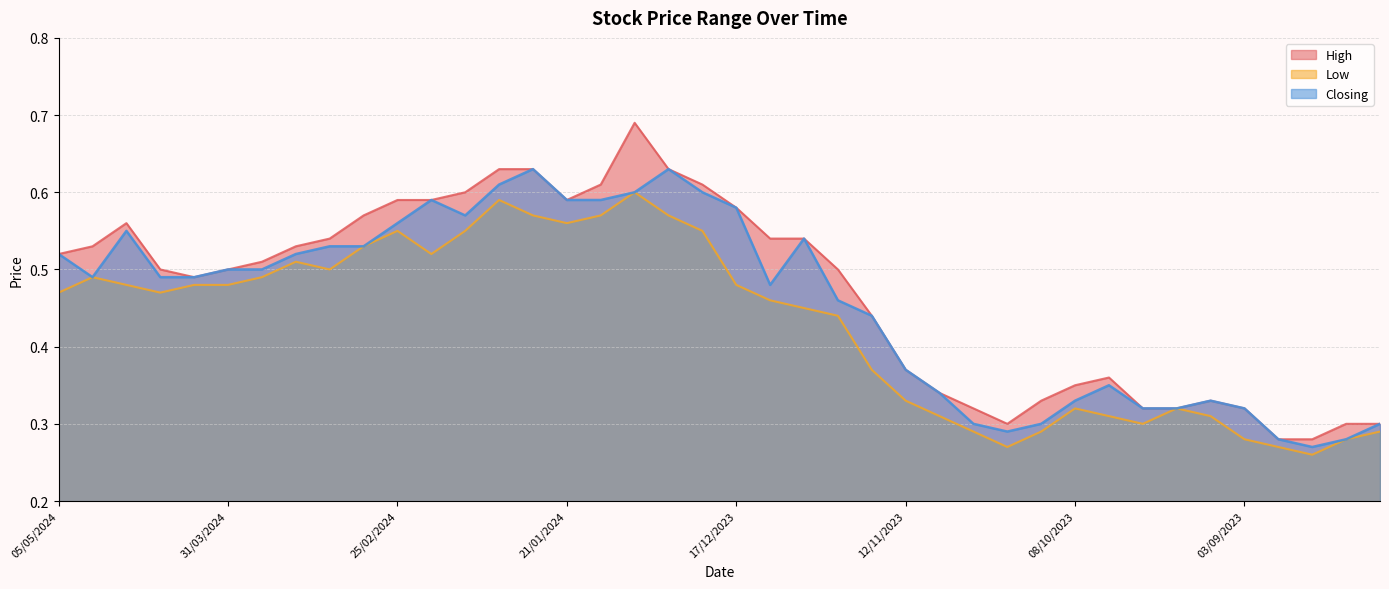

Reading left to right, what are all the values shown in this chart?

High: 05/05/2024=0.5	28/04/2024=0.5	21/04/2024=0.6	14/04/2024=0.5	07/04/2024=0.5	31/03/2024=0.5	24/03/2024=0.5	17/03/2024=0.5	10/03/2024=0.5	03/03/2024=0.6	25/02/2024=0.6	18/02/2024=0.6	11/02/2024=0.6	04/02/2024=0.6	28/01/2024=0.6	21/01/2024=0.6	14/01/2024=0.6	07/01/2024=0.7	31/12/2023=0.6	24/12/2023=0.6	17/12/2023=0.6	10/12/2023=0.5	03/12/2023=0.5	26/11/2023=0.5	19/11/2023=0.4	12/11/2023=0.4	05/11/2023=0.3	29/10/2023=0.3	22/10/2023=0.3	15/10/2023=0.3	08/10/2023=0.3	01/10/2023=0.4	24/09/2023=0.3	17/09/2023=0.3	10/09/2023=0.3	03/09/2023=0.3	27/08/2023=0.3	20/08/2023=0.3	13/08/2023=0.3	06/08/2023=0.3
Low: 05/05/2024=0.5	28/04/2024=0.5	21/04/2024=0.5	14/04/2024=0.5	07/04/2024=0.5	31/03/2024=0.5	24/03/2024=0.5	17/03/2024=0.5	10/03/2024=0.5	03/03/2024=0.5	25/02/2024=0.6	18/02/2024=0.5	11/02/2024=0.6	04/02/2024=0.6	28/01/2024=0.6	21/01/2024=0.6	14/01/2024=0.6	07/01/2024=0.6	31/12/2023=0.6	24/12/2023=0.6	17/12/2023=0.5	10/12/2023=0.5	03/12/2023=0.5	26/11/2023=0.4	19/11/2023=0.4	12/11/2023=0.3	05/11/2023=0.3	29/10/2023=0.3	22/10/2023=0.3	15/10/2023=0.3	08/10/2023=0.3	01/10/2023=0.3	24/09/2023=0.3	17/09/2023=0.3	10/09/2023=0.3	03/09/2023=0.3	27/08/2023=0.3	20/08/2023=0.3	13/08/2023=0.3	06/08/2023=0.3
Closing: 05/05/2024=0.5	28/04/2024=0.5	21/04/2024=0.6	14/04/2024=0.5	07/04/2024=0.5	31/03/2024=0.5	24/03/2024=0.5	17/03/2024=0.5	10/03/2024=0.5	03/03/2024=0.5	25/02/2024=0.6	18/02/2024=0.6	11/02/2024=0.6	04/02/2024=0.6	28/01/2024=0.6	21/01/2024=0.6	14/01/2024=0.6	07/01/2024=0.6	31/12/2023=0.6	24/12/2023=0.6	17/12/2023=0.6	10/12/2023=0.5	03/12/2023=0.5	26/11/2023=0.5	19/11/2023=0.4	12/11/2023=0.4	05/11/2023=0.3	29/10/2023=0.3	22/10/2023=0.3	15/10/2023=0.3	08/10/2023=0.3	01/10/2023=0.3	24/09/2023=0.3	17/09/2023=0.3	10/09/2023=0.3	03/09/2023=0.3	27/08/2023=0.3	20/08/2023=0.3	13/08/2023=0.3	06/08/2023=0.3